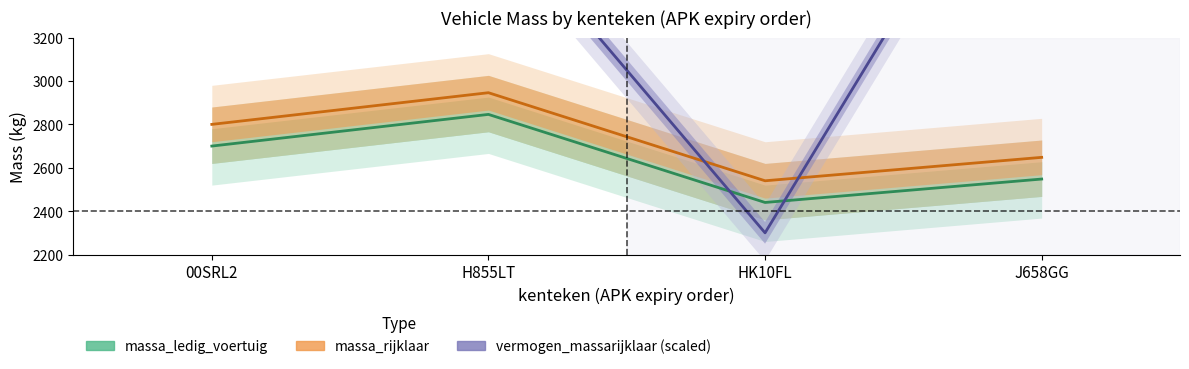

Which series changed the most between H855LT and J658GG?

vermogen_massarijklaar